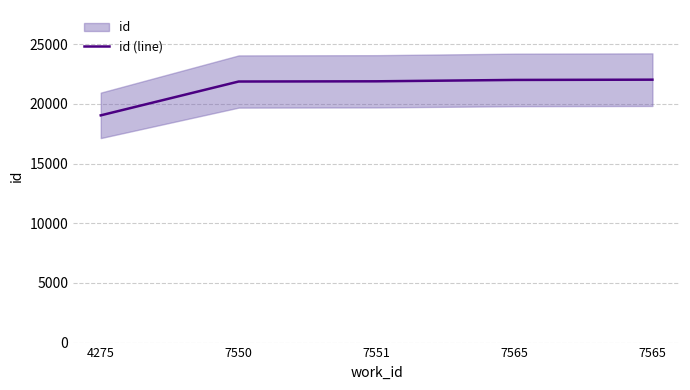

True or false: the data has more than 0 interior local peaks.

False